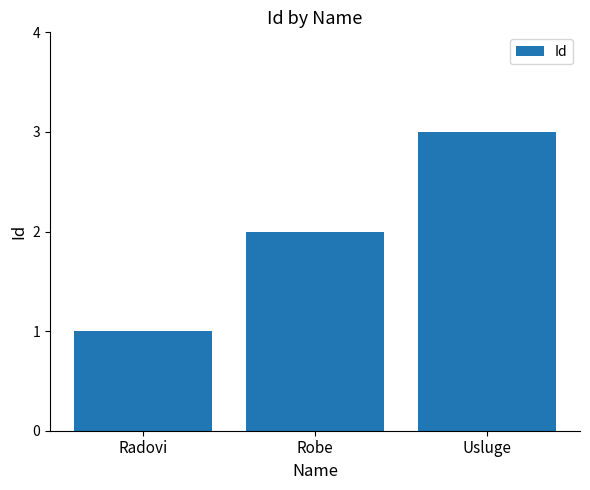

What is the label of the 2nd bar from the left?

Robe